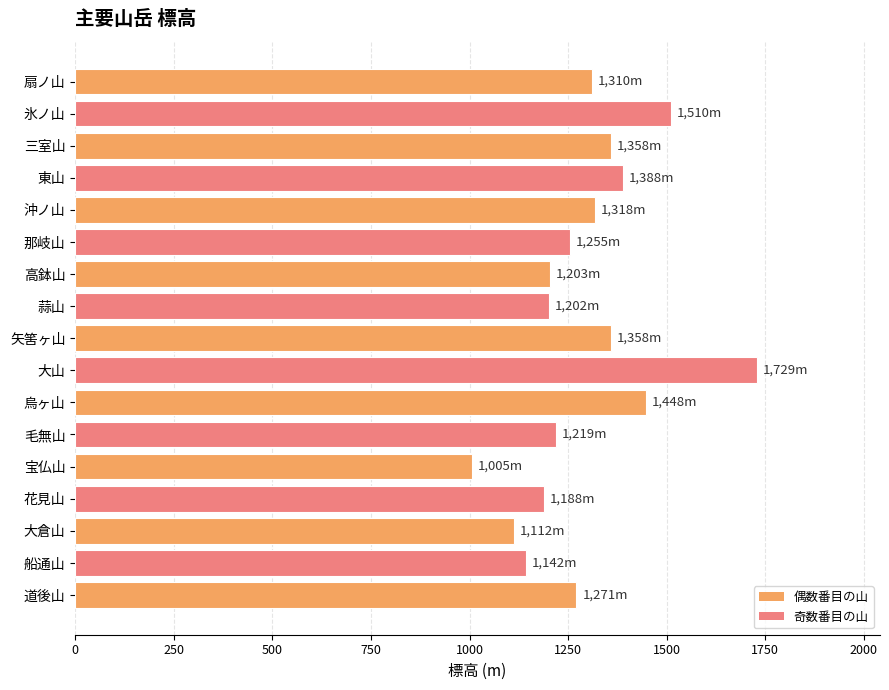

What is the label of the 11th bar from the top?

烏ヶ山